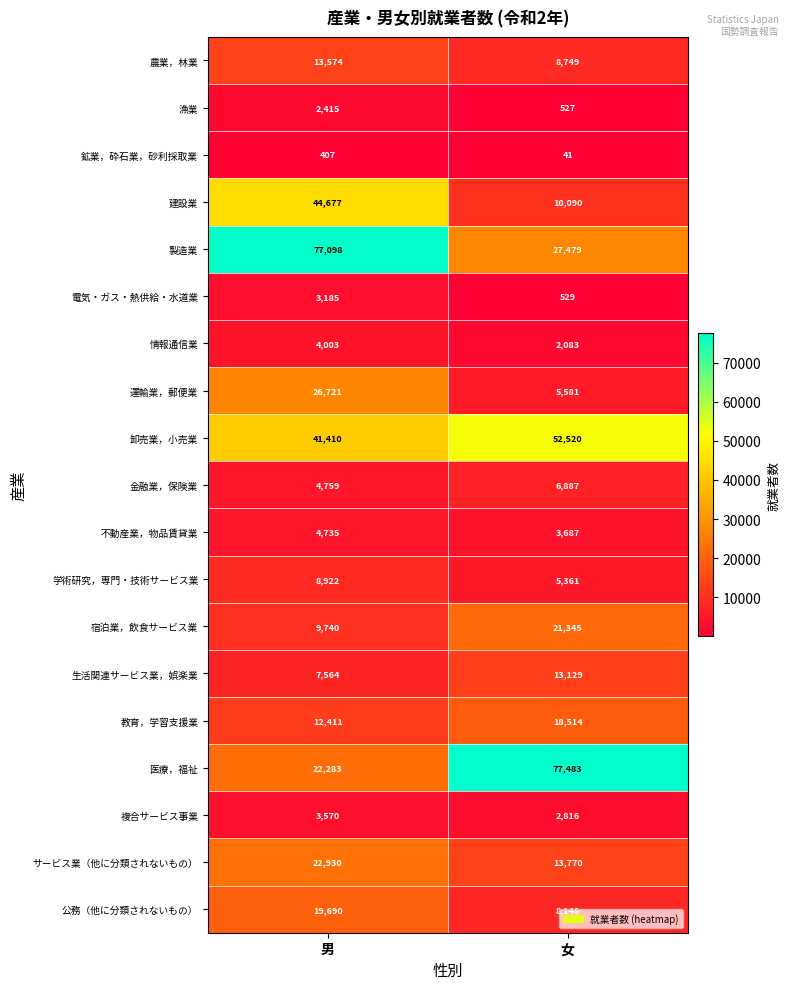

Rank the series by their maximum value, from lowest to highest.

鉱業，砕石業，砂利採取業, 漁業, 電気・ガス・熱供給・水道業, 複合サービス事業, 情報通信業, 不動産業，物品賃貸業, 金融業，保険業, 学術研究，専門・技術サービス業, 生活関連サービス業，娯楽業, 農業，林業, 教育，学習支援業, 公務（他に分類されないもの）, 宿泊業，飲食サービス業, サービス業（他に分類されないもの）, 運輸業，郵便業, 建設業, 卸売業，小売業, 製造業, 医療，福祉